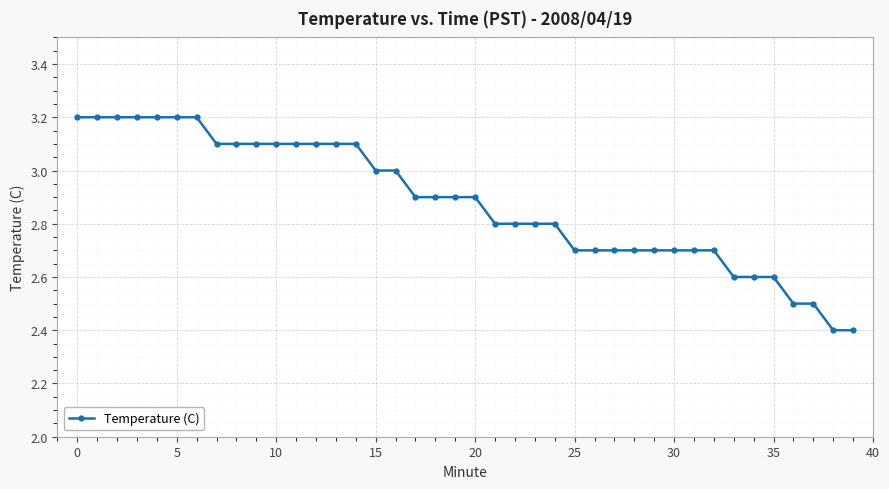

What is the value of the 33rd point from the left?

2.7